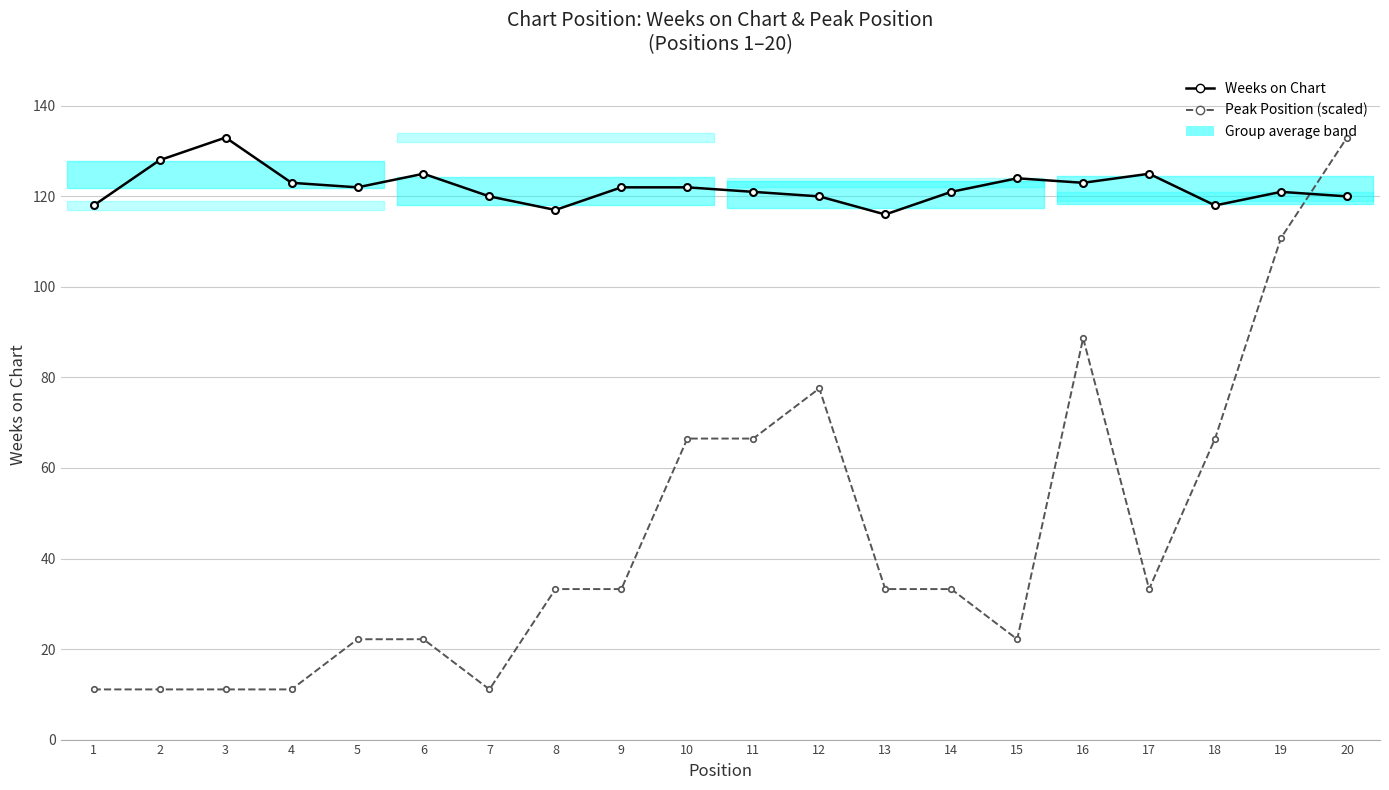

What are all the series names shown in the legend?

Weeks on Chart, Peak Position (scaled)